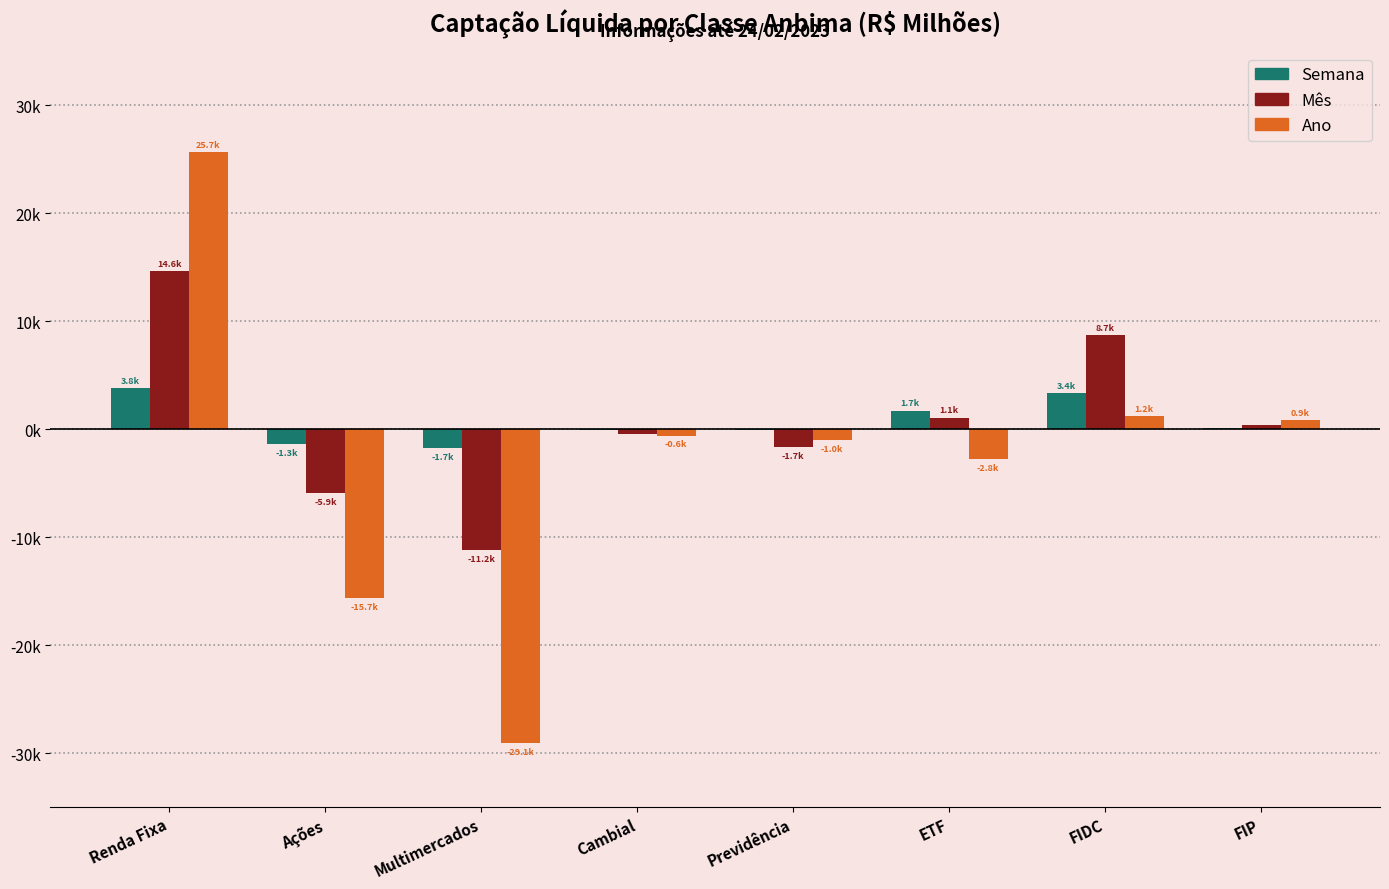

What is the difference between the maximum and minimum values in the Mês series?

25778.0